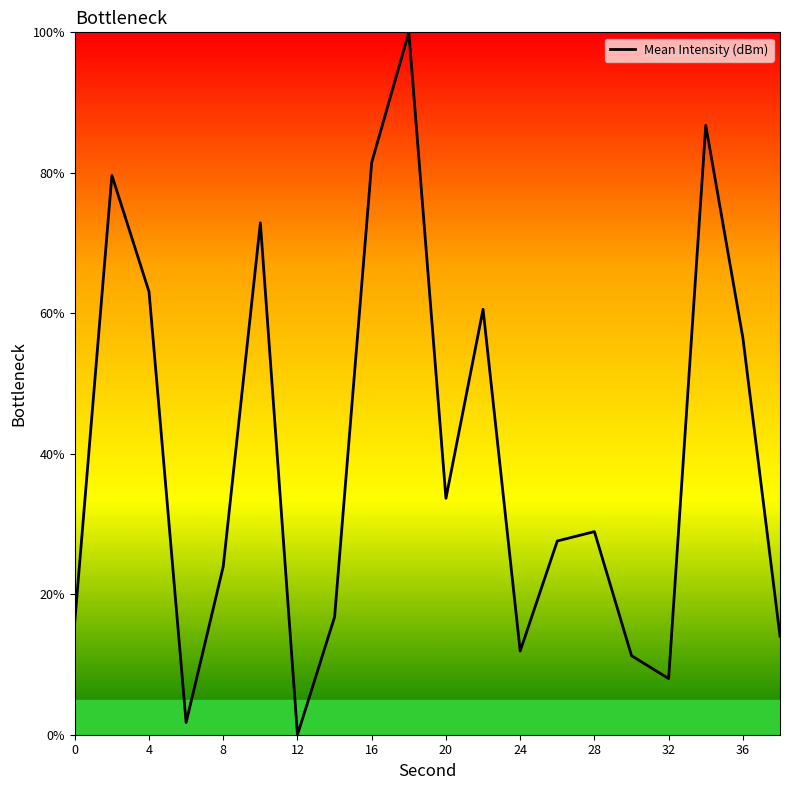

What is the difference between the maximum and minimum values?

100.0